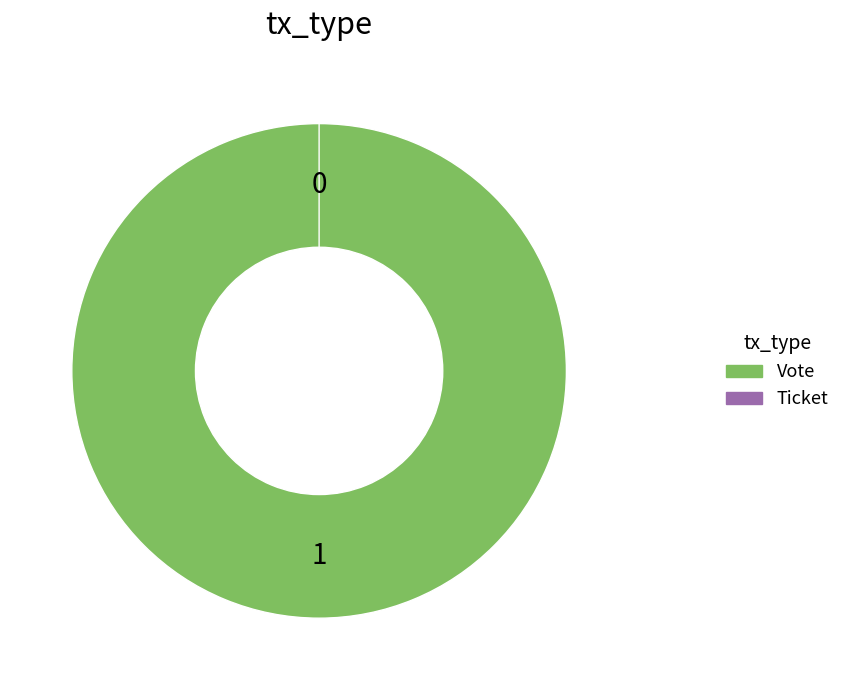

The Vote slice represents 94% of the pie. True or false?

False